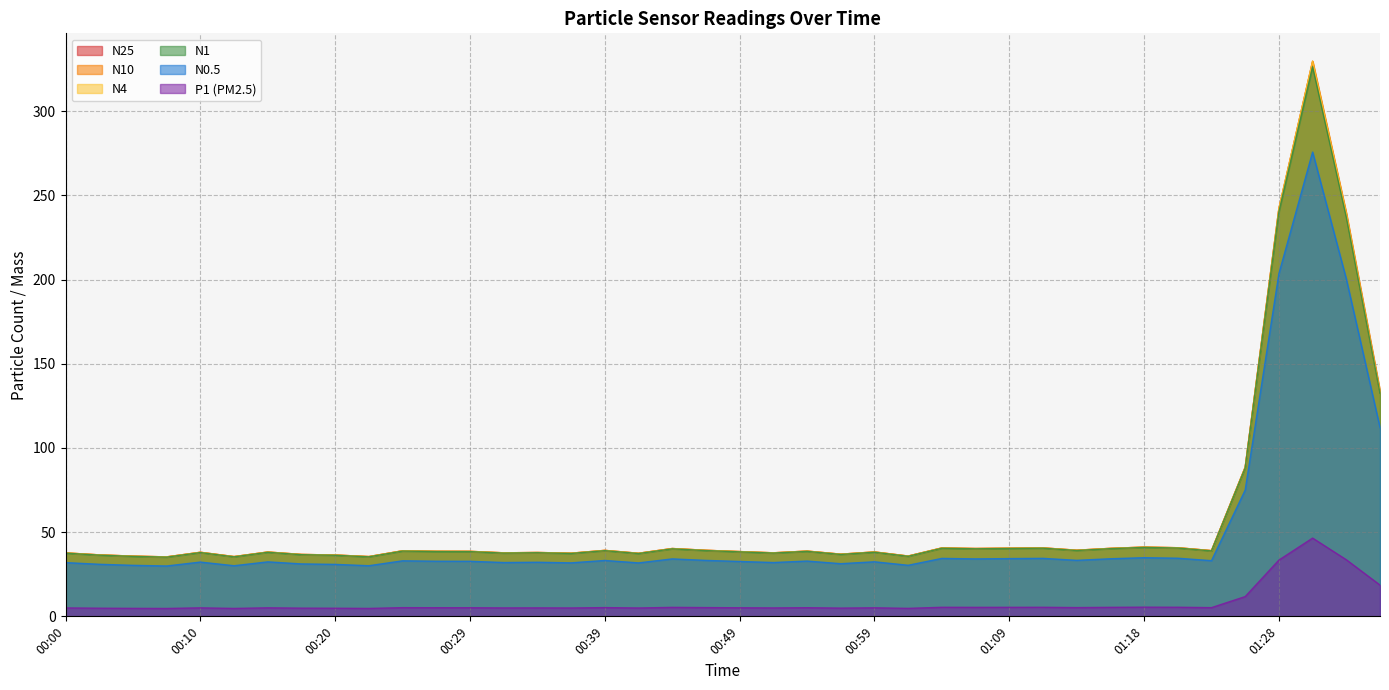

What is the minimum value shown in the chart?

4.7